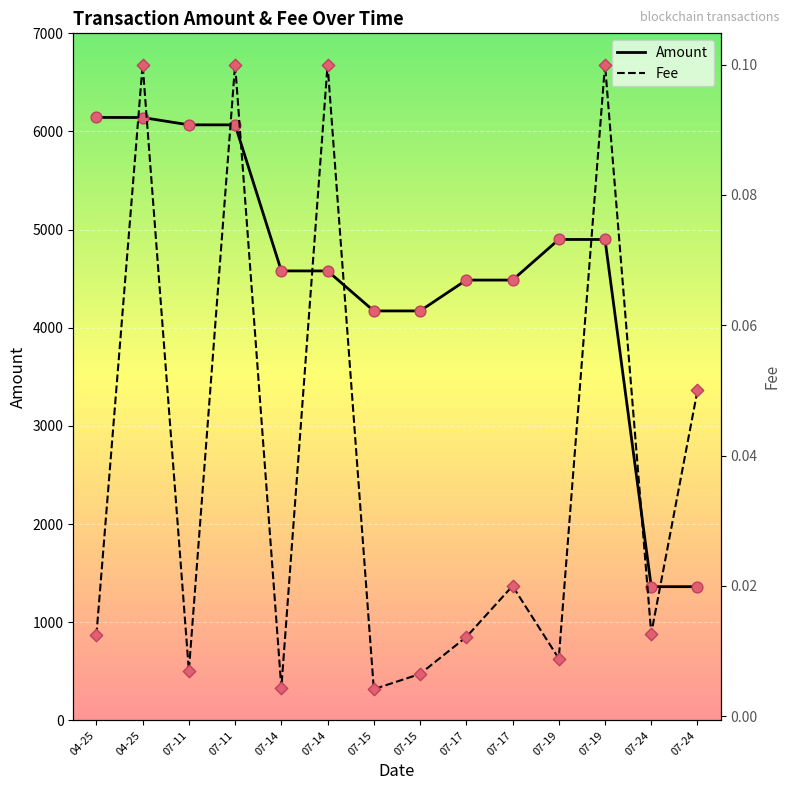

Which series has the widest spread of Y values?

Amount